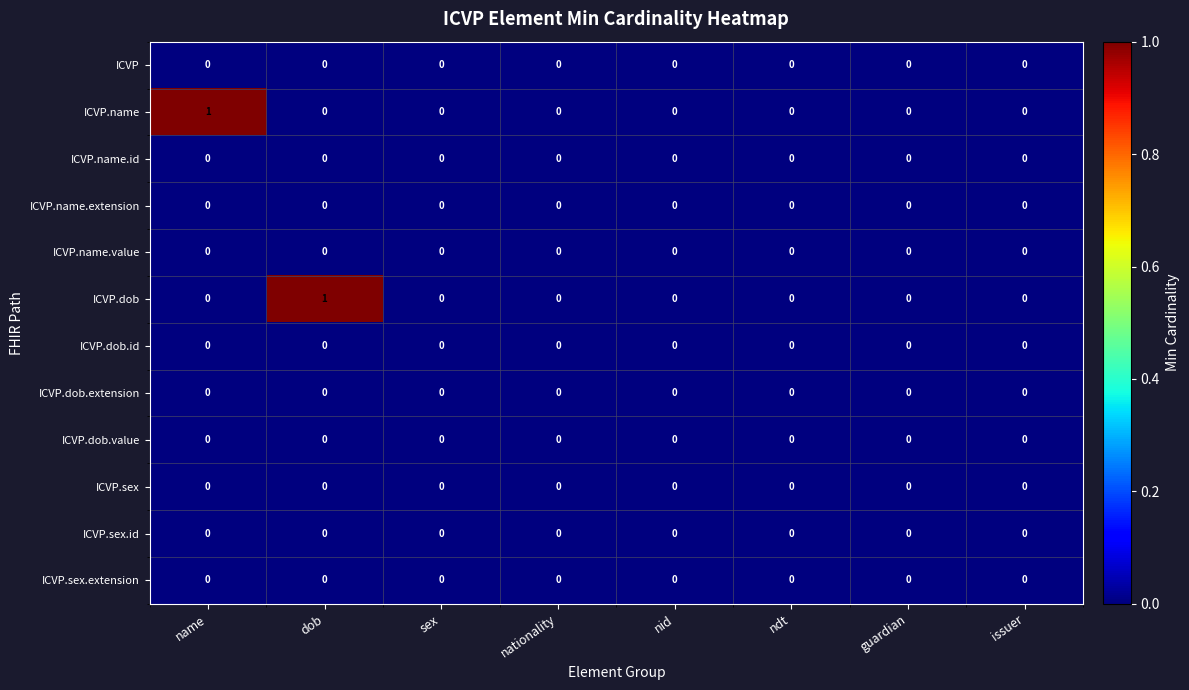

Between dob and ndt, which series saw the biggest shift?

ICVP.dob